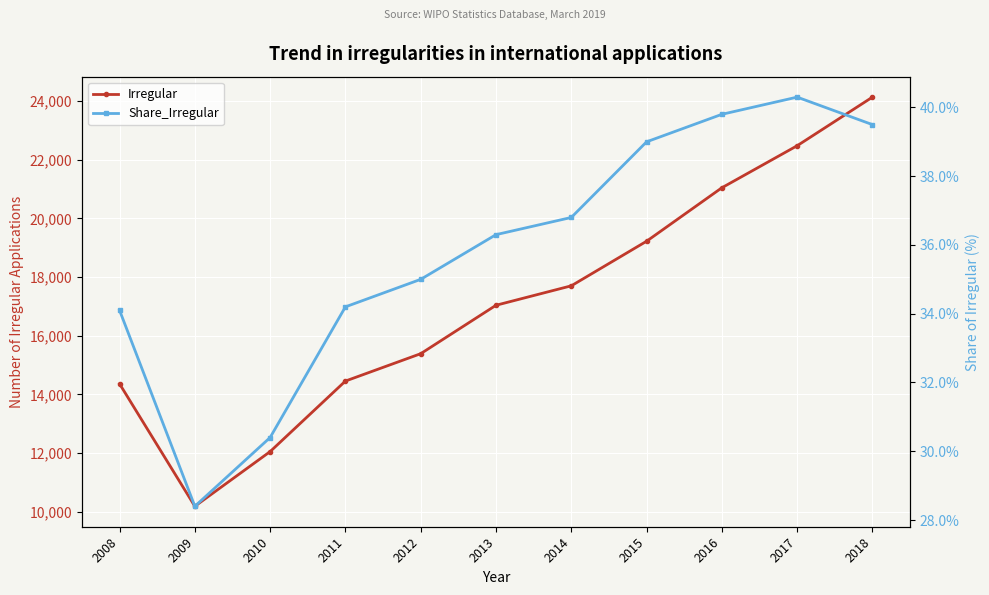

The value of Irregular at 2016 is 21044.0. True or false?

True